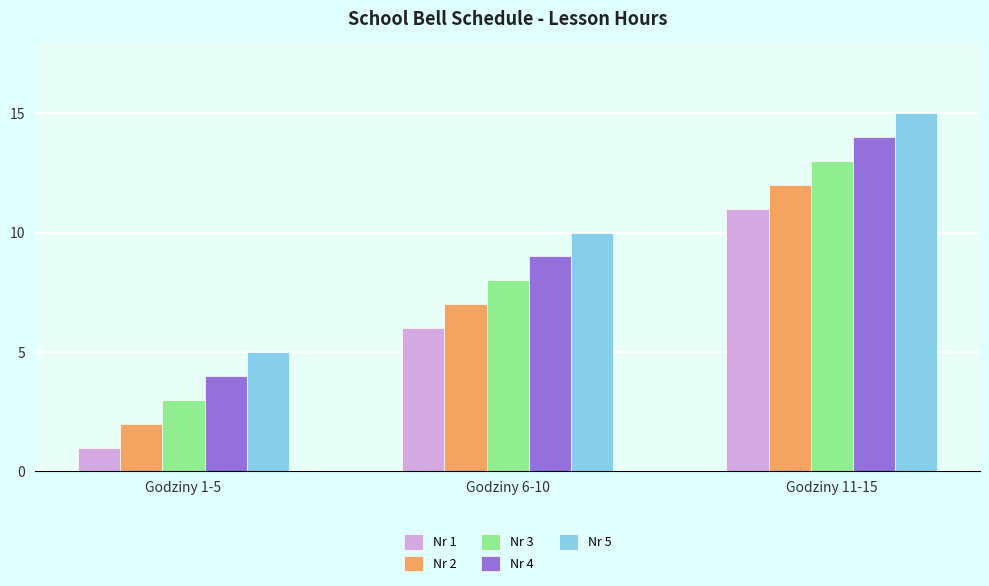

How many bars are there in total?

15